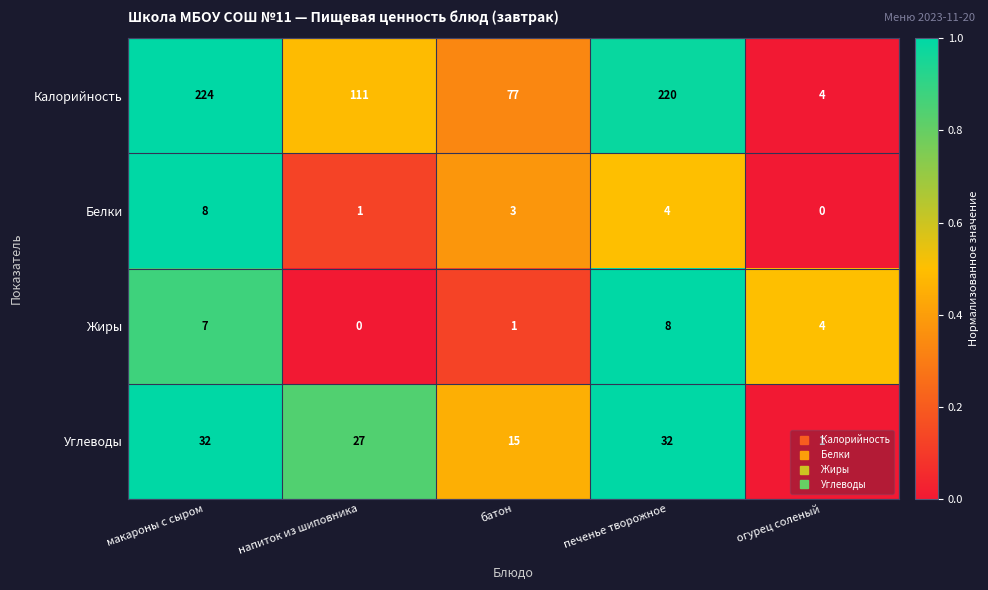

Is the value of Калорийность at печенье творожное greater than the value of Белки at макароны с сыром?

Yes